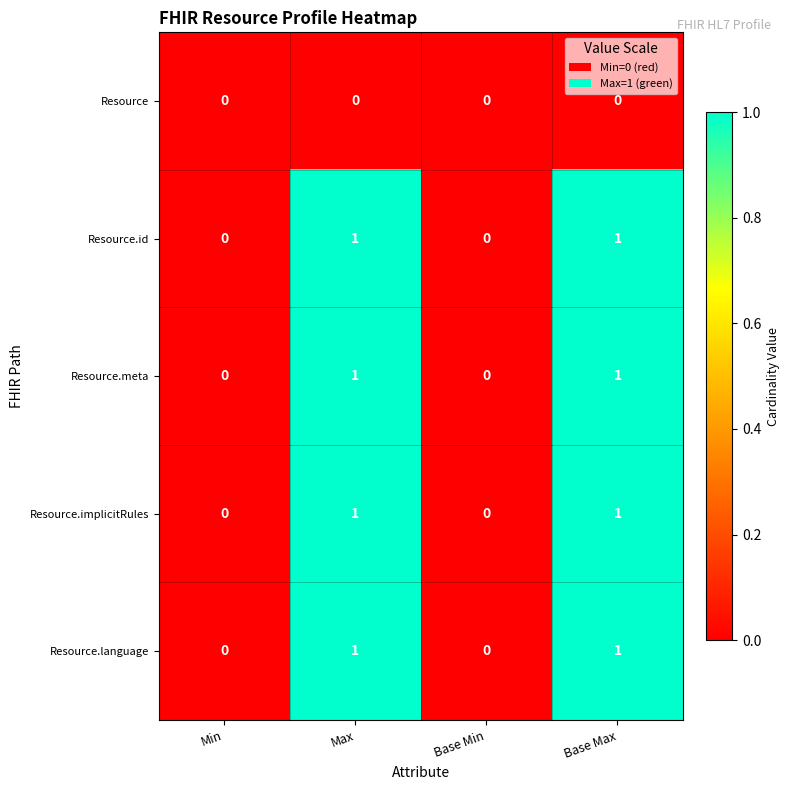

Is the value of Resource.language at Base Max greater than the value of Resource at Base Min?

Yes